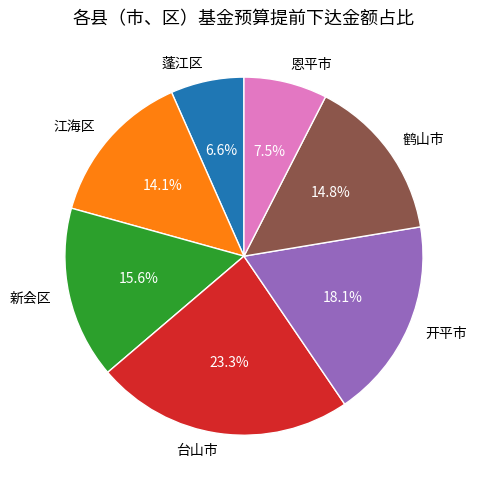

To the nearest percent, what percentage of the pie is 台山市?

23%